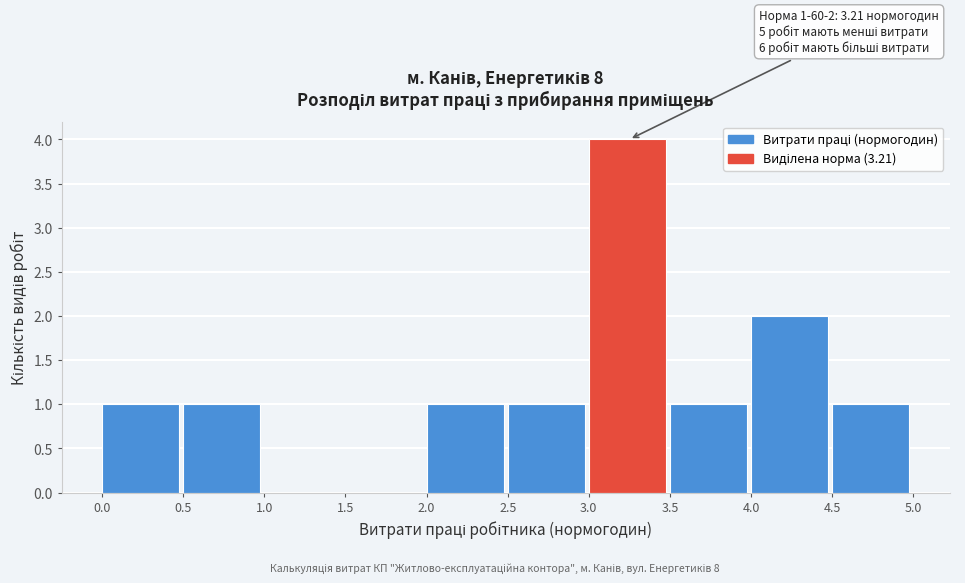

Which range on the x-axis has the tallest bar?

3.0 to 3.5